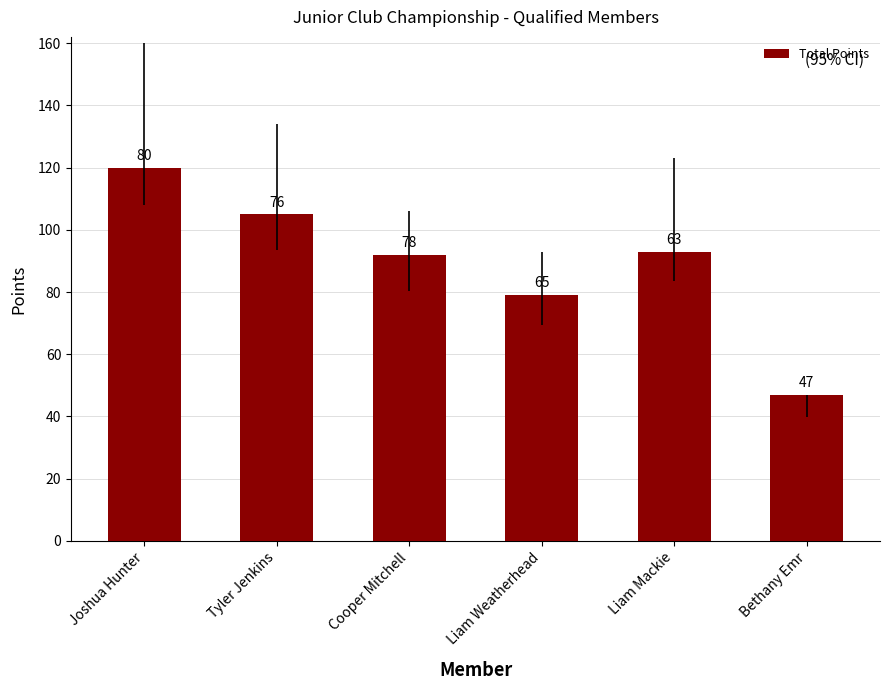

Does the chart contain any negative values?

No